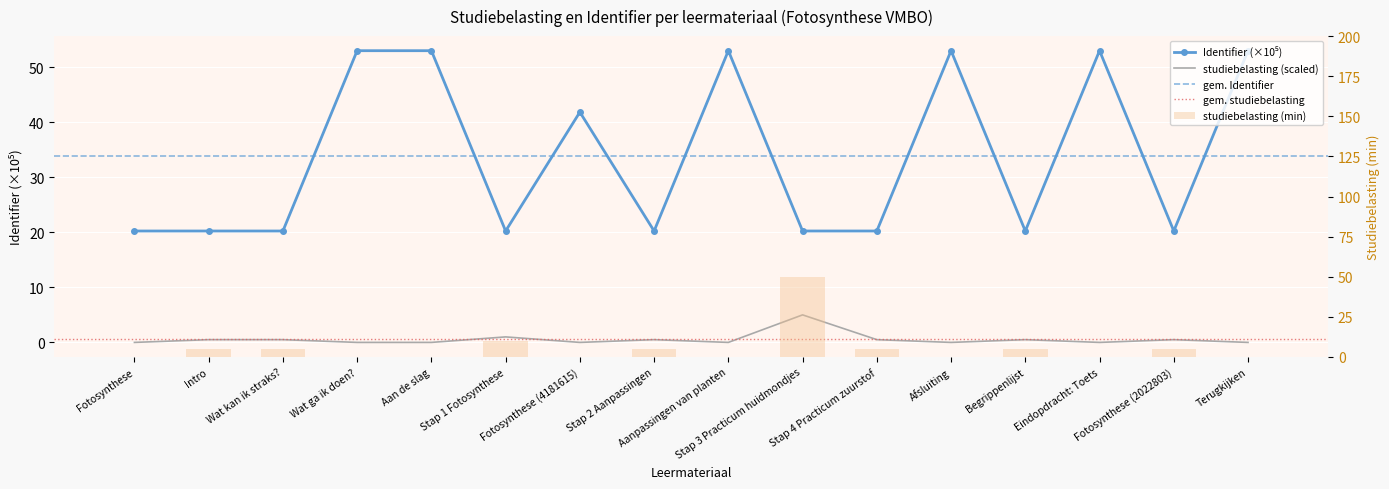

List the labels in order of value, smallest first.

Fotosynthese, Intro, Wat kan ik straks?, Stap 1 Fotosynthese, Stap 2 Aanpassingen, Stap 3 Practicum huidmondjes, Stap 4 Practicum zuurstof, Fotosynthese (2022803), Begrippenlijst, Fotosynthese (4181615), Wat ga ik doen?, Aan de slag, Aanpassingen van planten, Afsluiting, Eindopdracht: Toets, Terugkijken